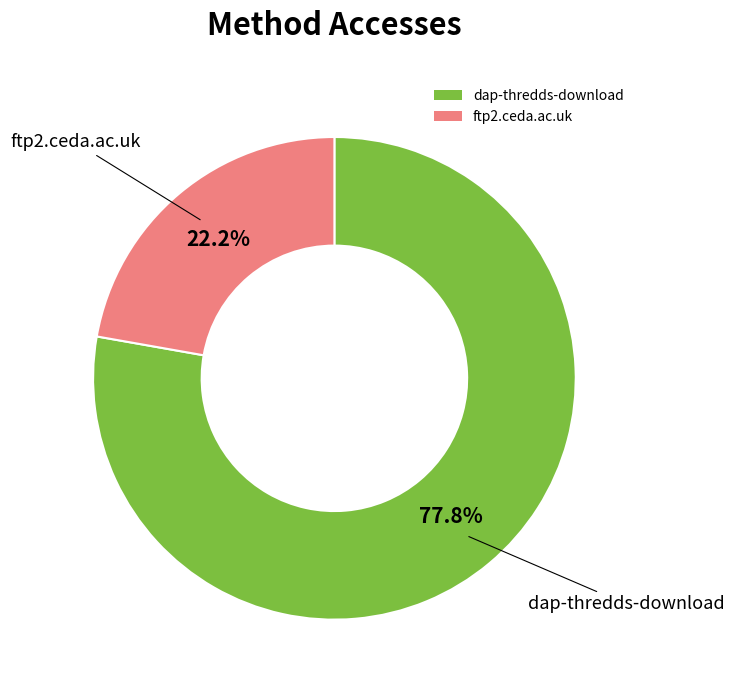

Between dap-thredds-download and ftp2.ceda.ac.uk, which is larger?

dap-thredds-download